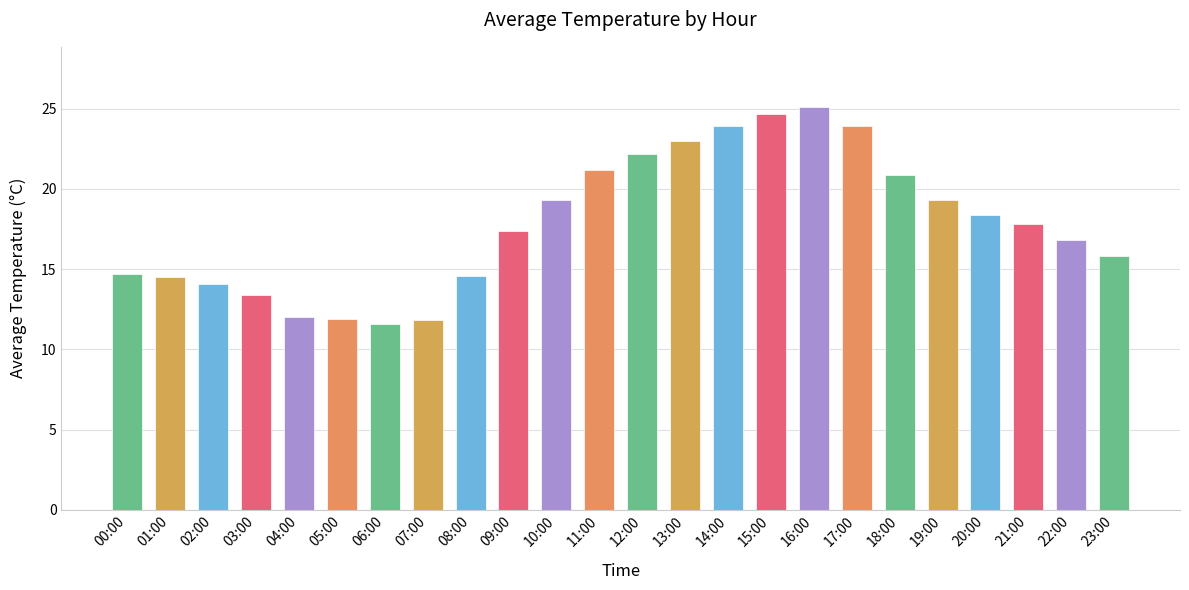

True or false: the data shows 14.6 at 08:00.

True